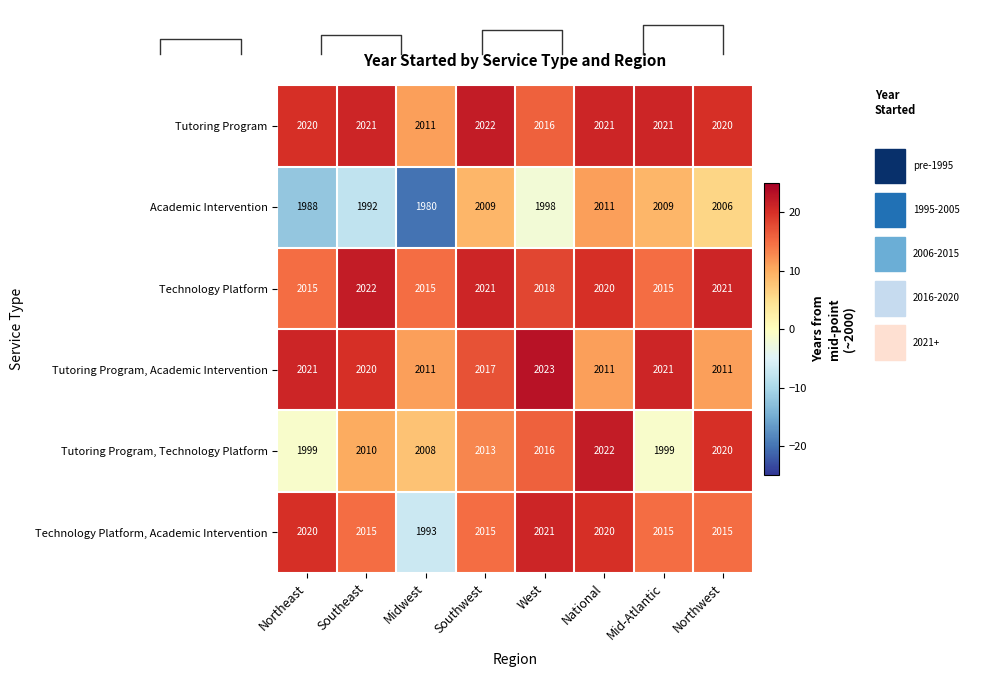

At which label does Tutoring Program, Technology Platform reach its peak?

National